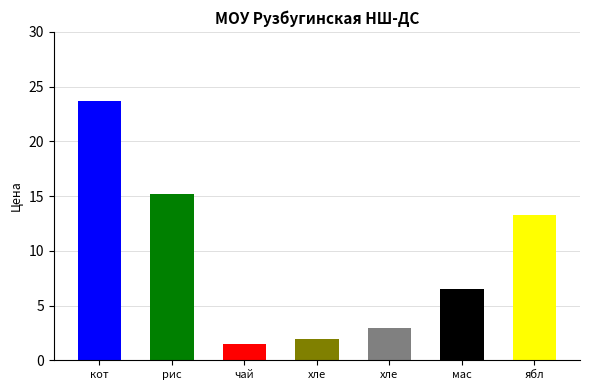

Approximately how many times larger is the value at яблоко compared to котлета рыбная?

0.6